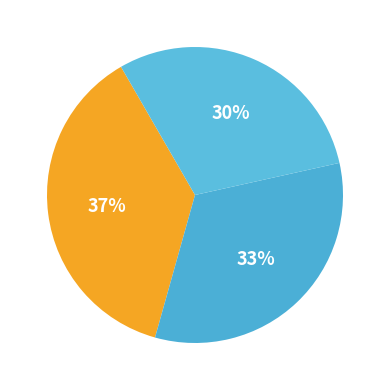

How many slices are in this pie chart?

3